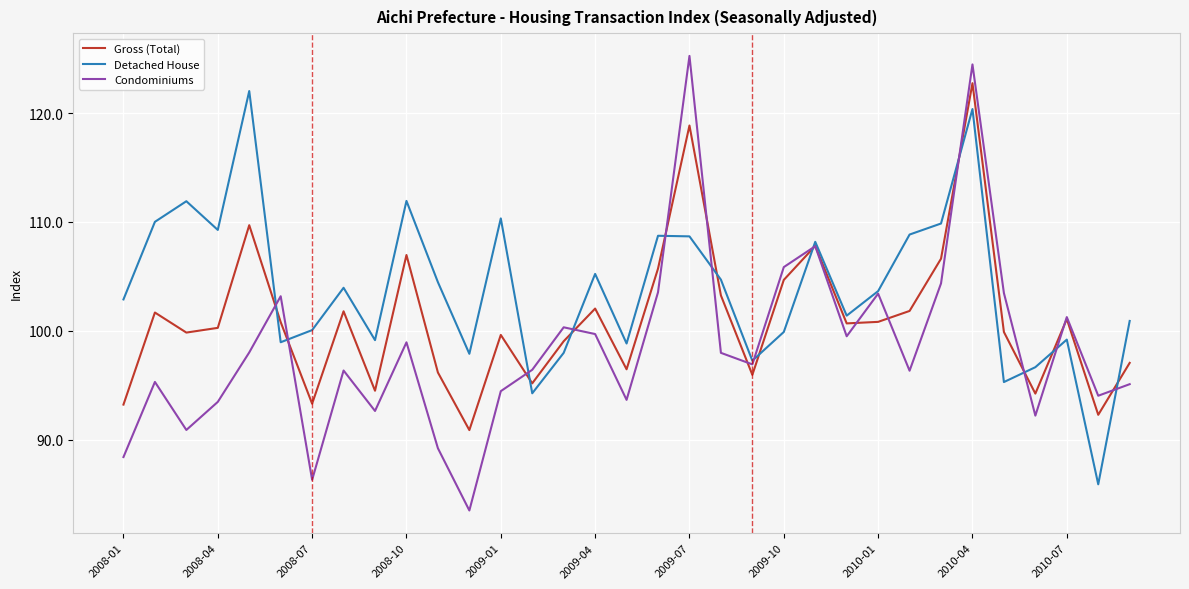

Which series has the largest range (max minus min)?

Condominiums